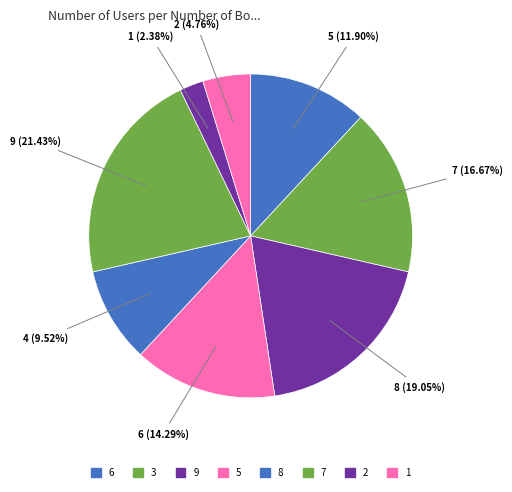

To the nearest percent, what is the difference between the largest and smallest slice percentages?

19%